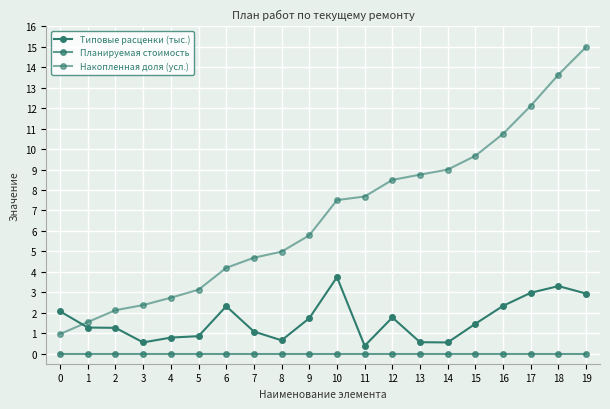

What is the lowest value of the Накопленная доля (усл.) series?

1.0